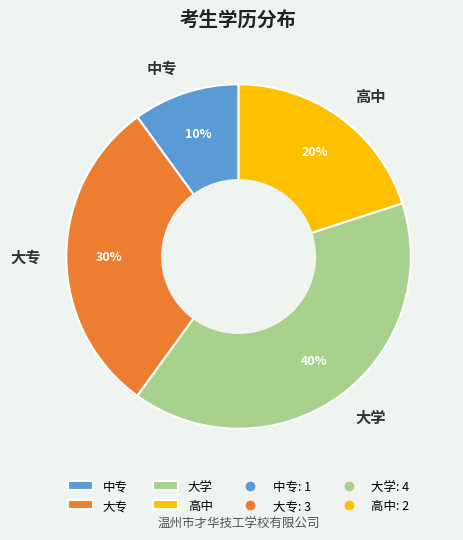

What is the ratio of the value at 大学 to the value at 高中?

2.0